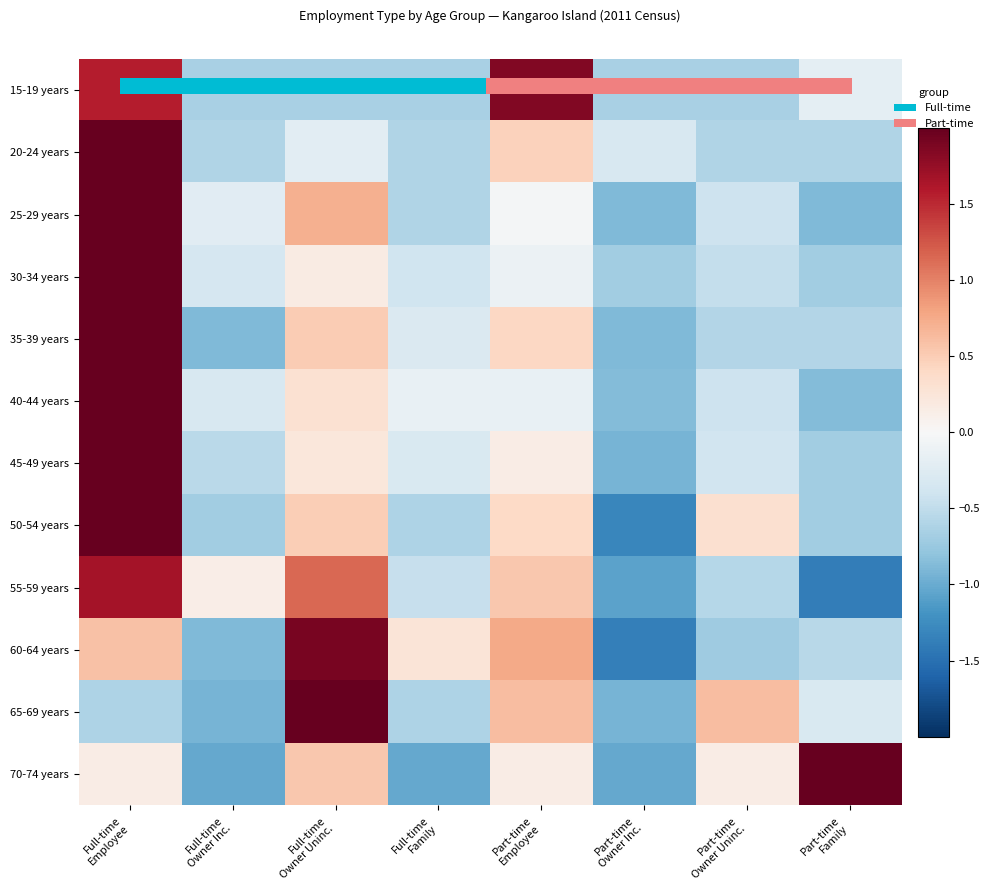

What is the minimum value for 60-64 years?

-1.4